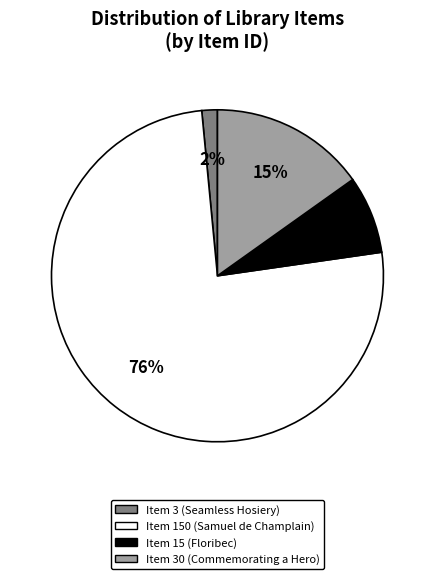

How many segments does this pie chart have?

4